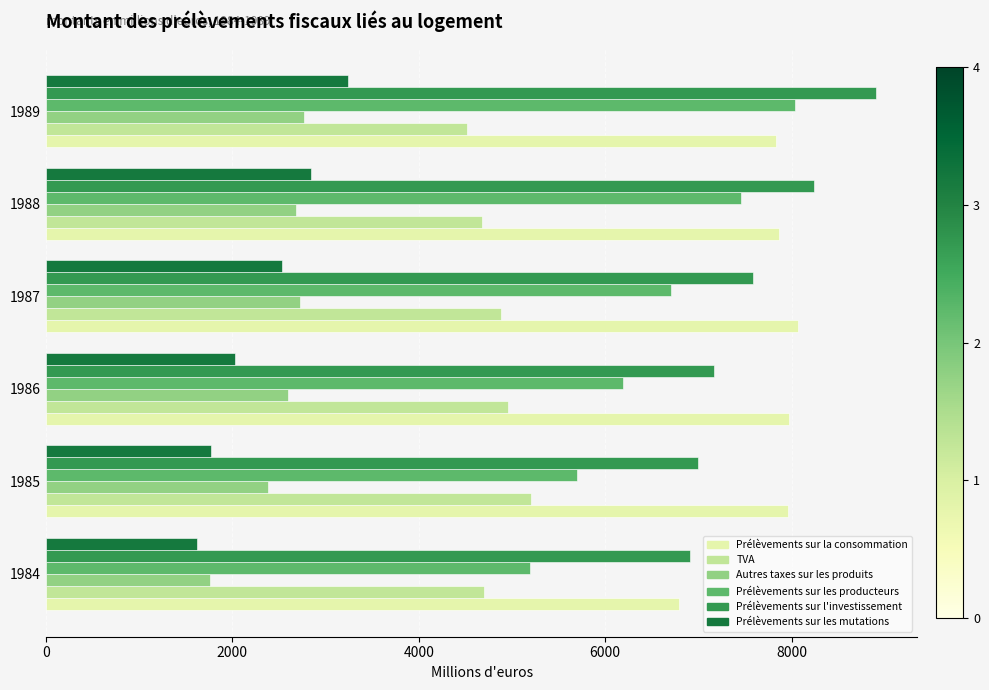

What is the minimum value for Autres taxes sur les produits?

1756.7